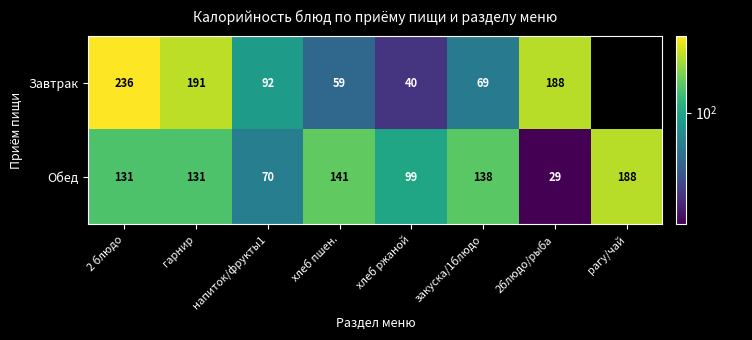

What is the approximate value of Обед at закуска/1блюдо?

138.0